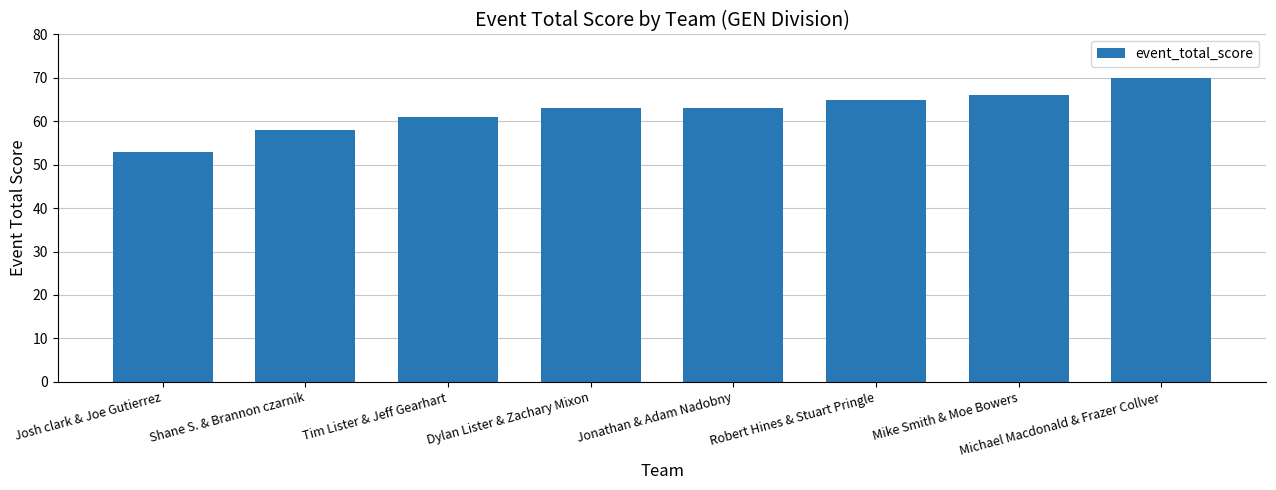

Does the chart contain any negative values?

No